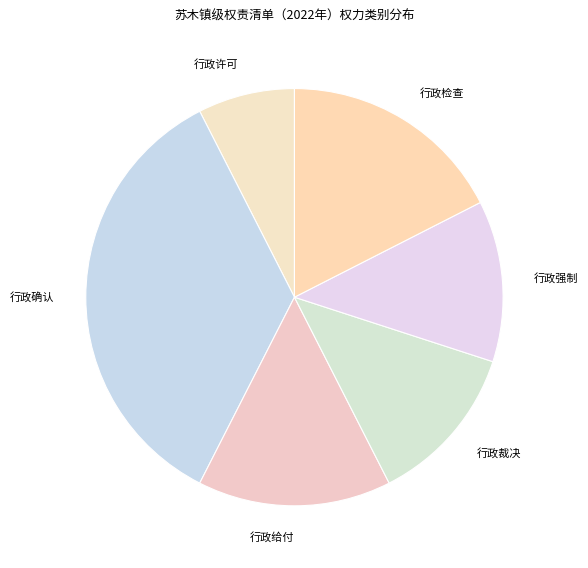

Approximately how many times larger is the value at 行政强制 compared to 行政许可?

1.7